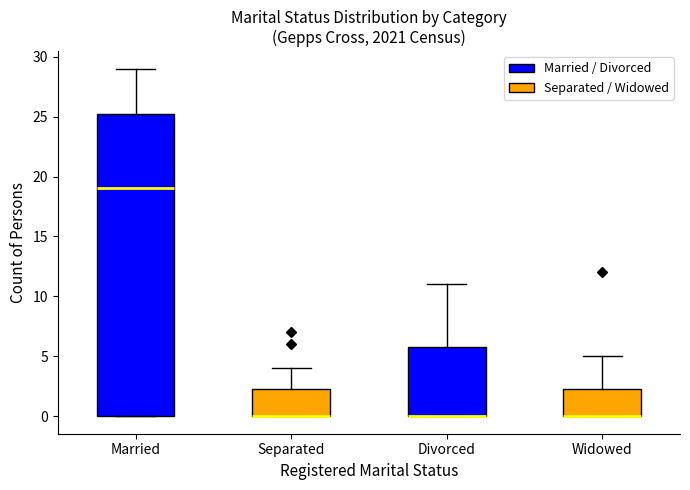

Reading left to right, transcribe this box plot: for each box, give where its median line is, the range the box spans, and where its two whiskers end, as read against the y-axis. The values are not printed on the chart, so give them approximately, as read against the axis.

Married: median 19.0, box 0.0 to 25.5, whiskers 0.0 to 29.0
Separated: median 0.0 (drawn on the box's lower edge), box 0.0 to 2.5, whiskers 0.0 to 4.0
Divorced: median 0.0 (drawn on the box's lower edge), box 0.0 to 6.0, whiskers 0.0 to 11.0
Widowed: median 0.0 (drawn on the box's lower edge), box 0.0 to 2.5, whiskers 0.0 to 5.0